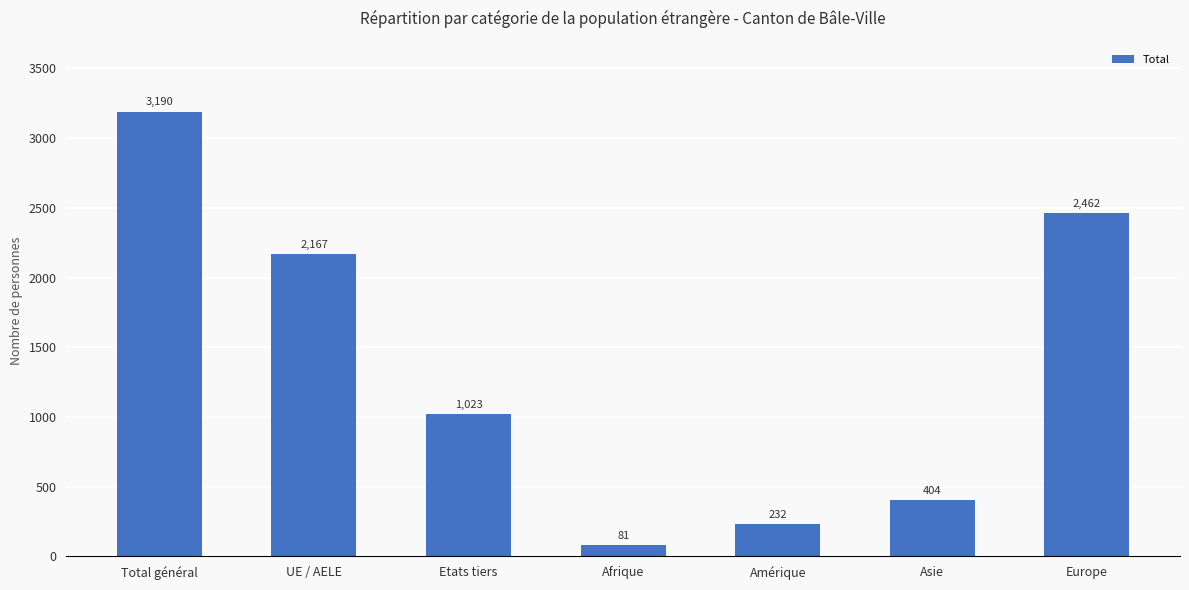

Reading left to right, extract all data points from this chart.

Total général=3190	UE / AELE=2167	Etats tiers=1023	Afrique=81	Amérique=232	Asie=404	Europe=2462